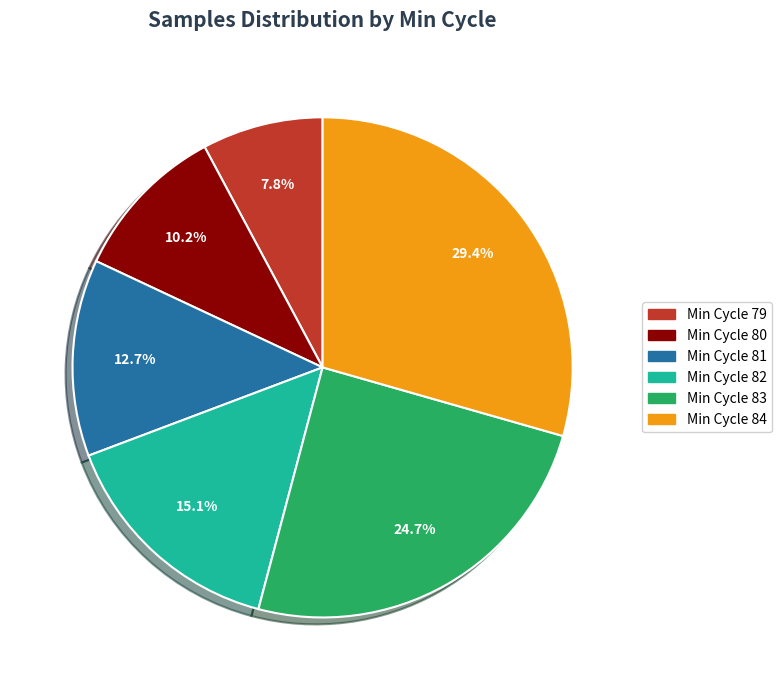

What is the total percentage of Min Cycle 82 and Min Cycle 79?

22.9%